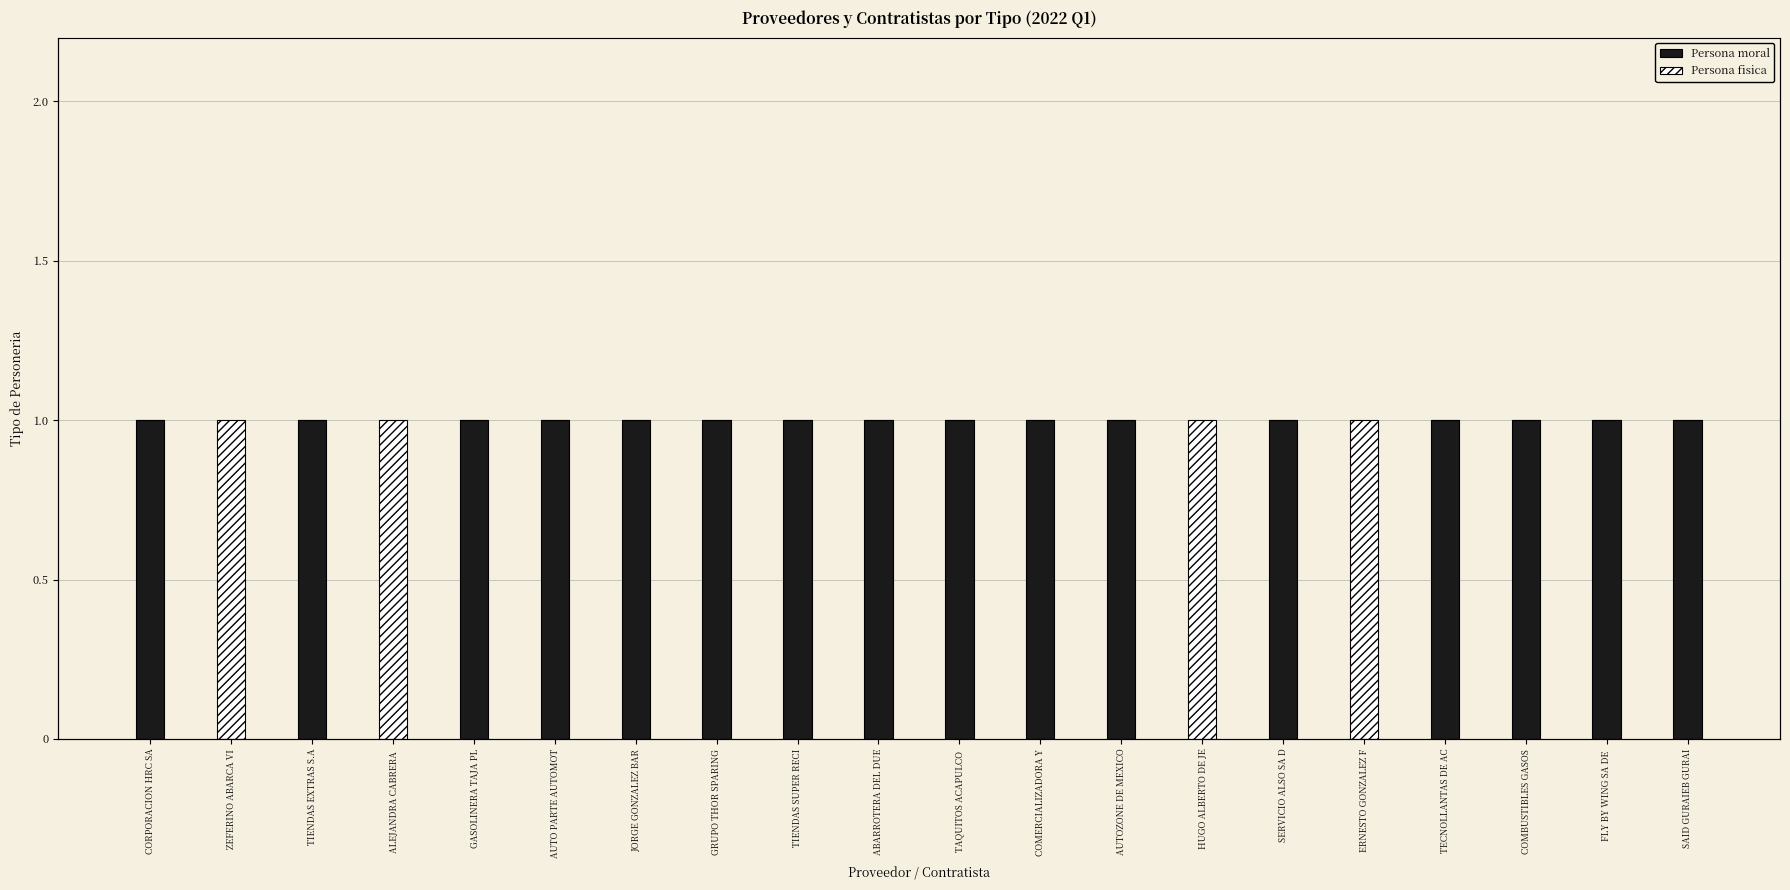

What is the difference between the maximum and second lowest values in the Persona moral series?

1